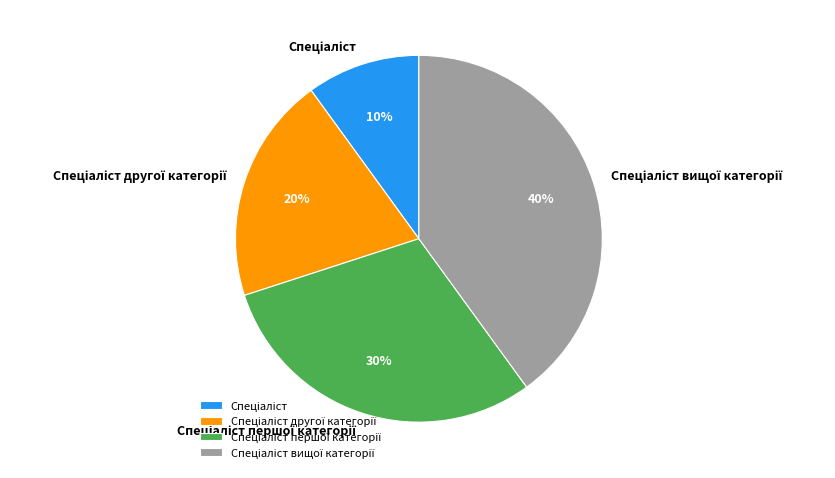

To the nearest percent, what is the difference between the largest and smallest slice percentages?

30%